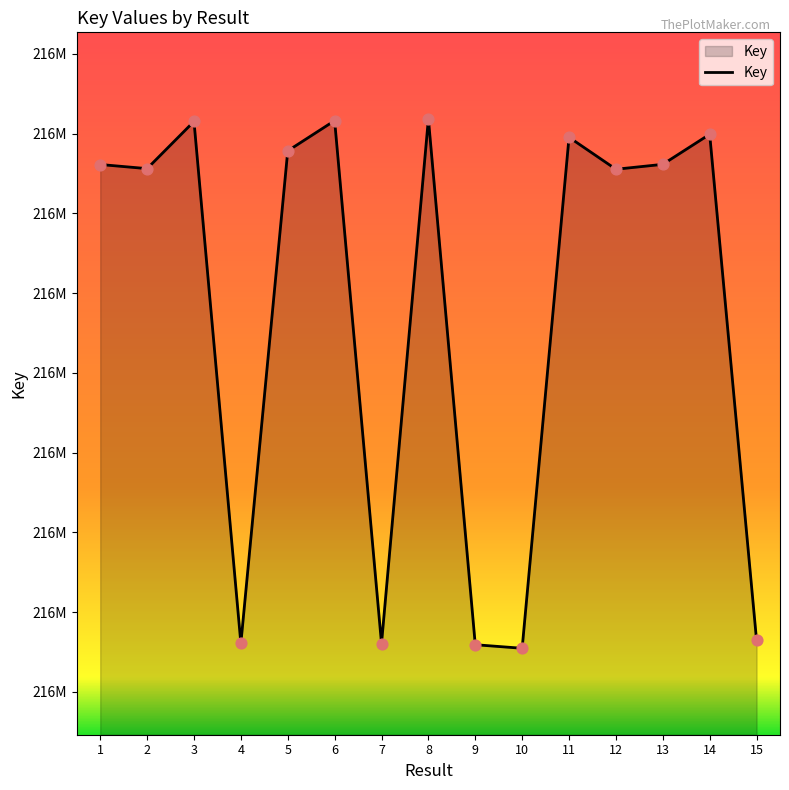

What is the ratio of the value at 13 to the value at 2?

1.0